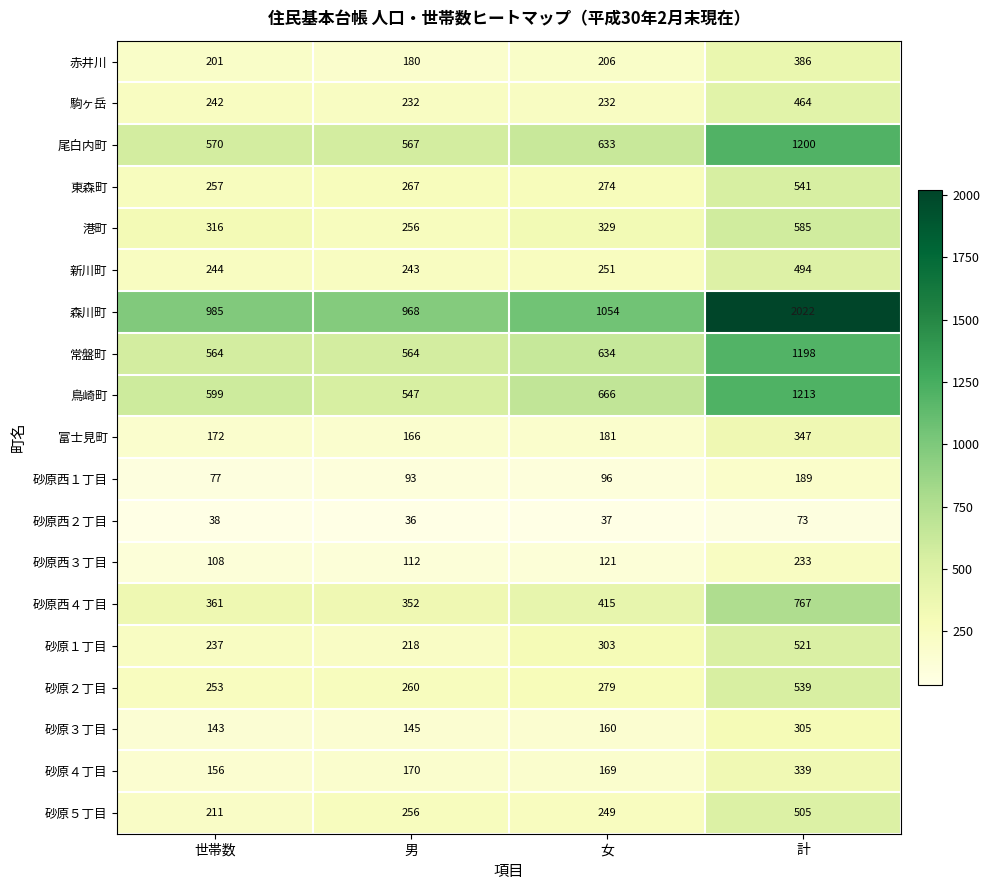

What is the sum of all 砂原２丁目 values?

1331